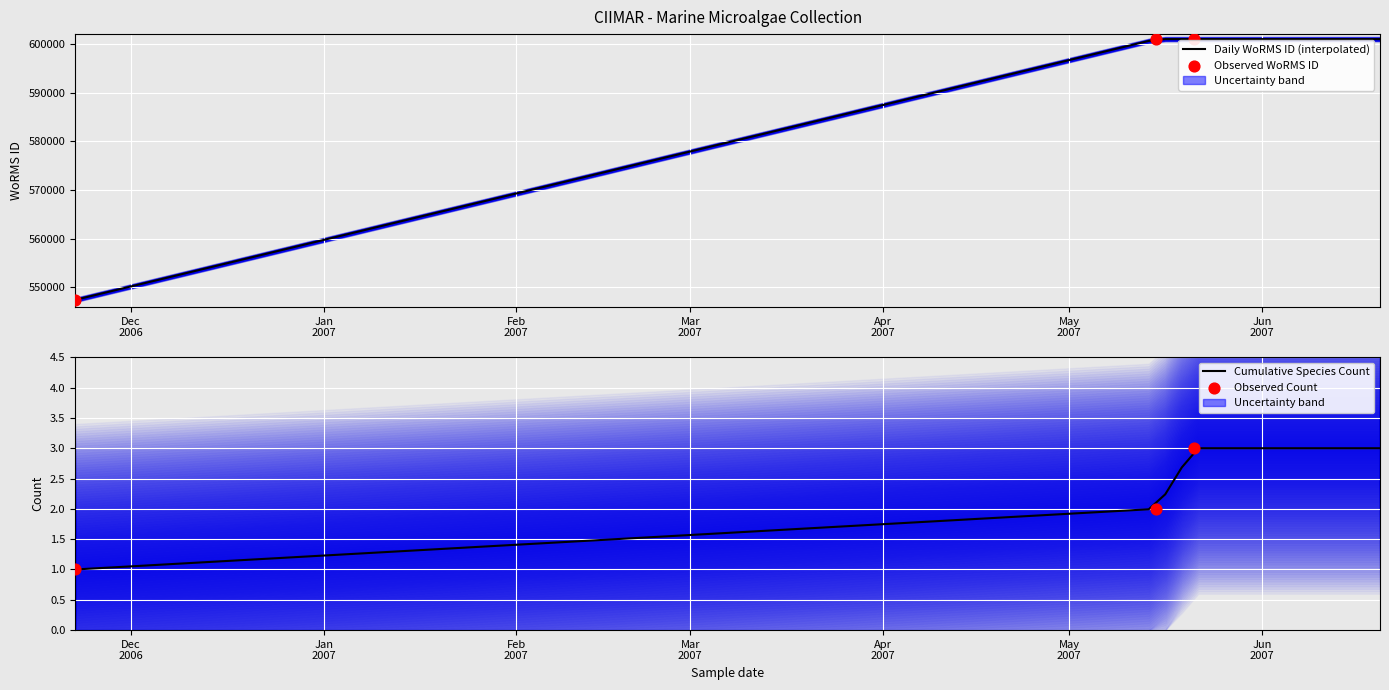

What is the change in value from 2006-11-22 to 2007-05-15?

+53530